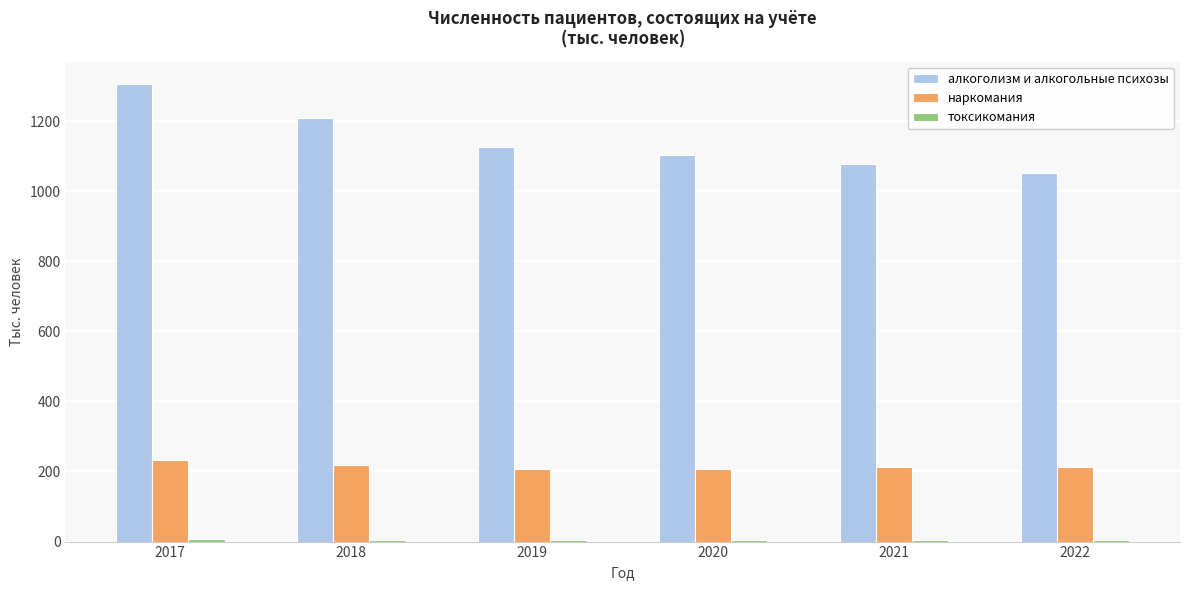

At which category is the sum across all series the highest?

2017